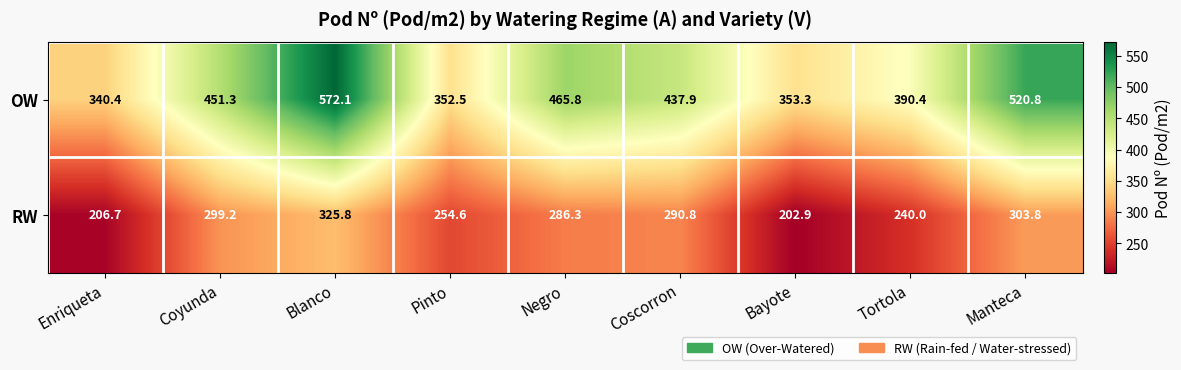

Which series has the widest spread of values?

OW